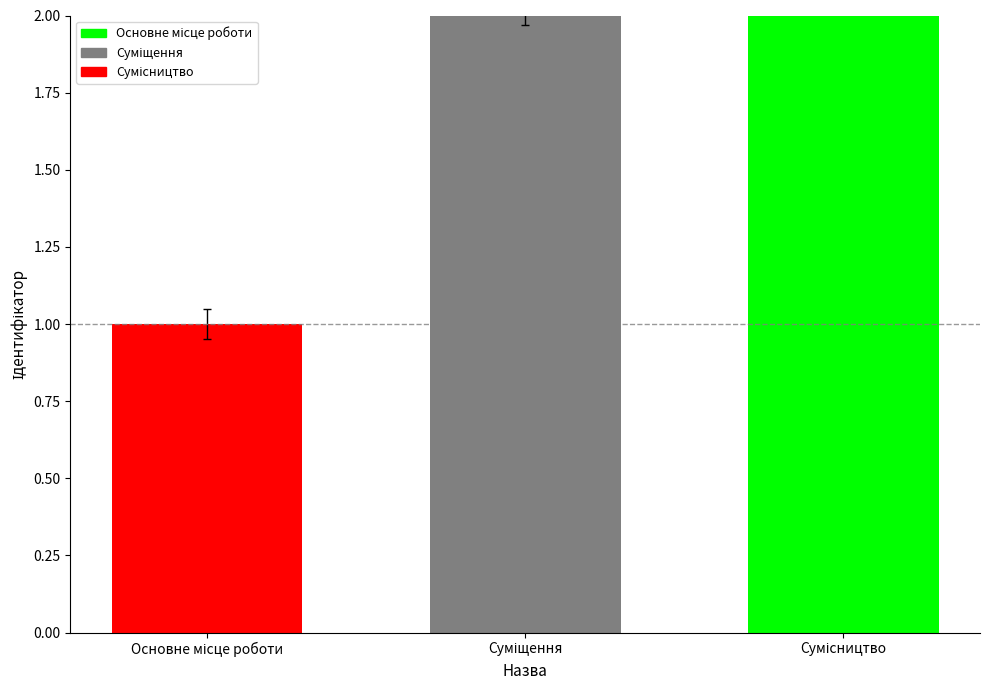

Rank the categories by value from highest to lowest.

Сумісництво, Суміщення, Основне місце роботи